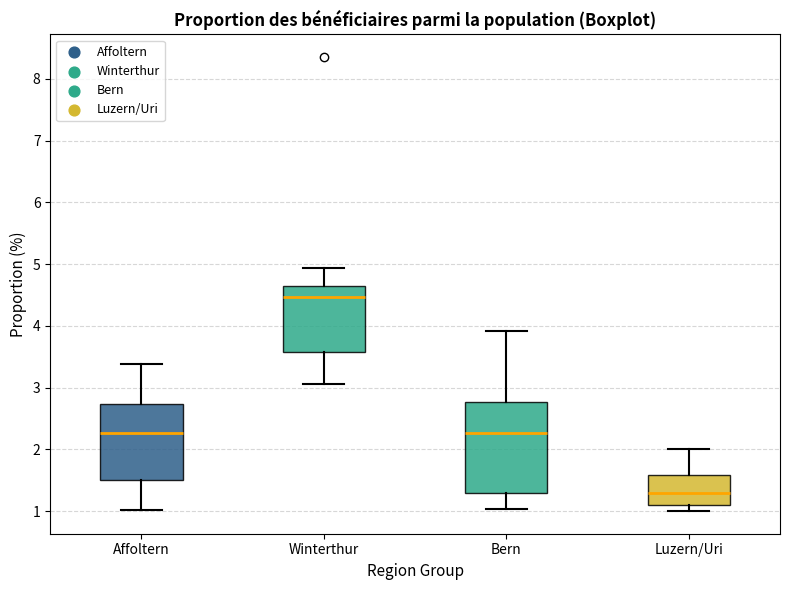

Which box's median line is the highest?

Winterthur